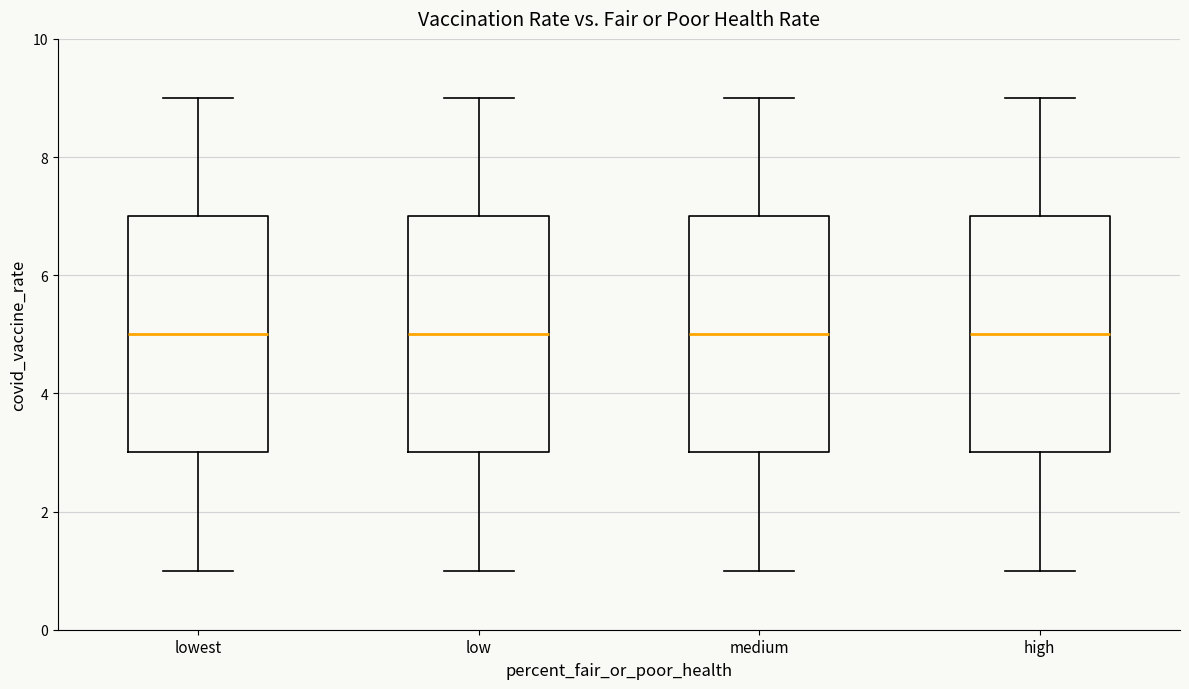

Where does the lower whisker of the box for medium end on the y-axis? The values are not printed on the chart, so give them approximately, as read against the axis.

1